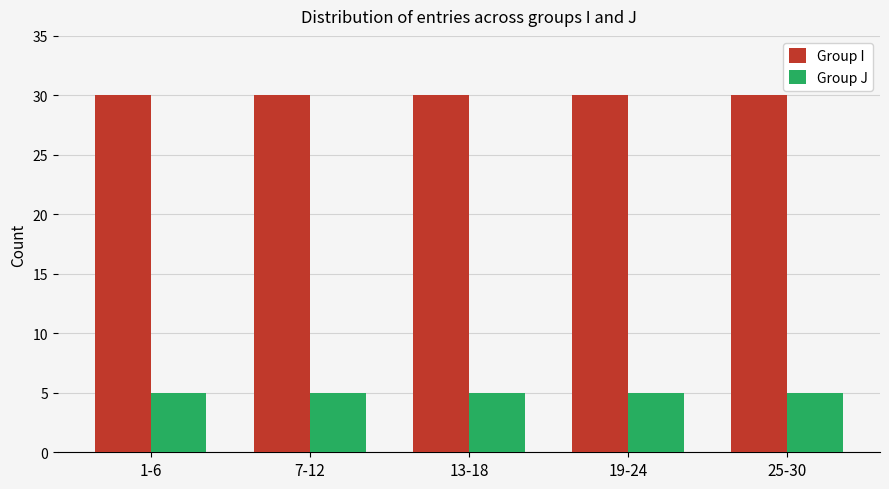

What is the maximum value for Group I?

30